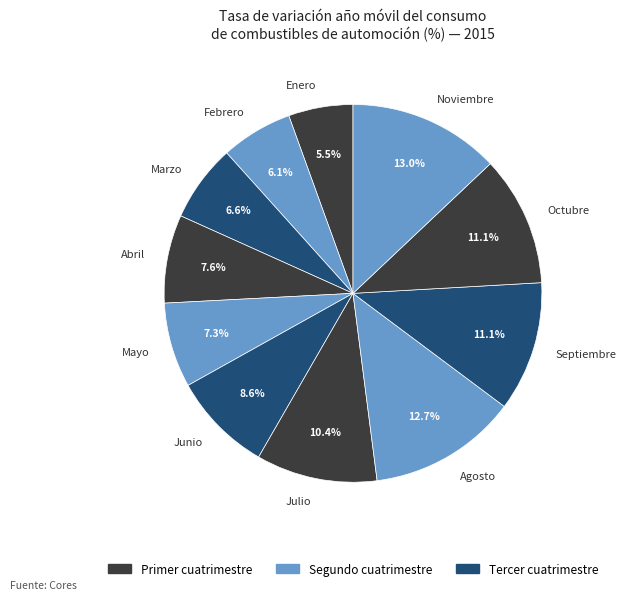

Approximately how many times larger is the value at Noviembre compared to Marzo?

2.0